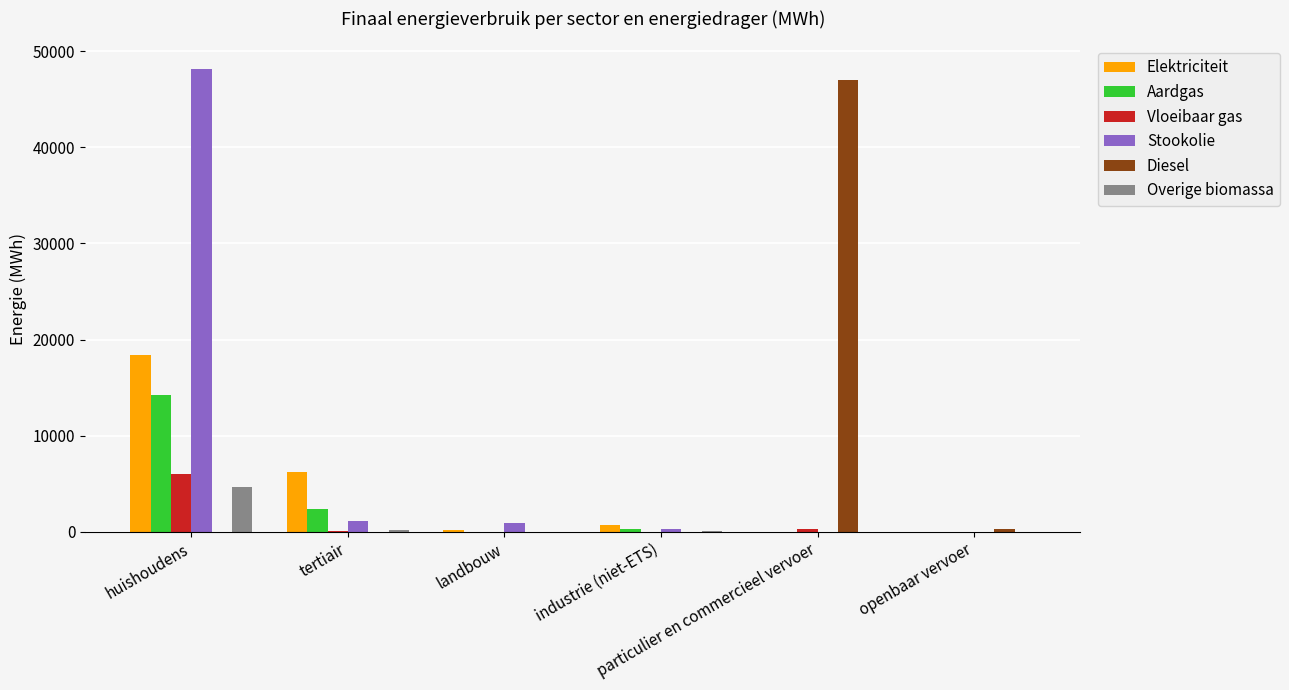

What is the sum of the Overige biomassa values at landbouw and tertiair?

152.6